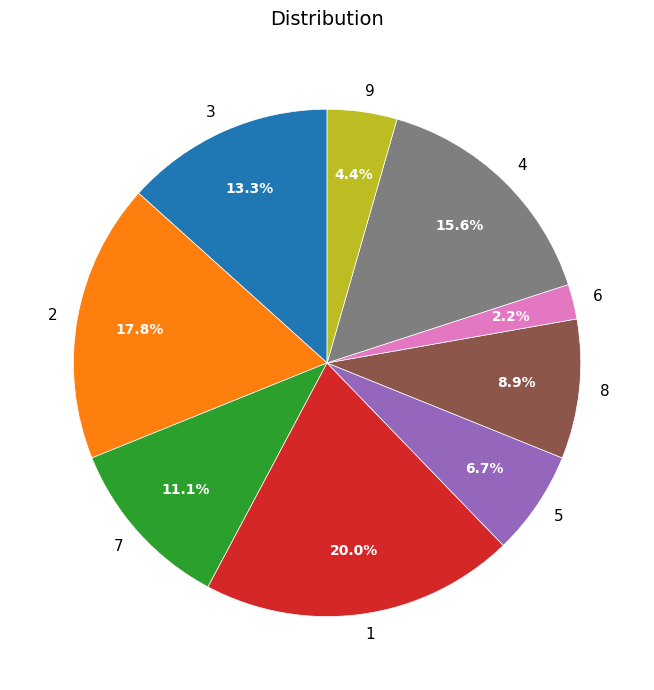

What portion of the pie excludes 8?

91.1%